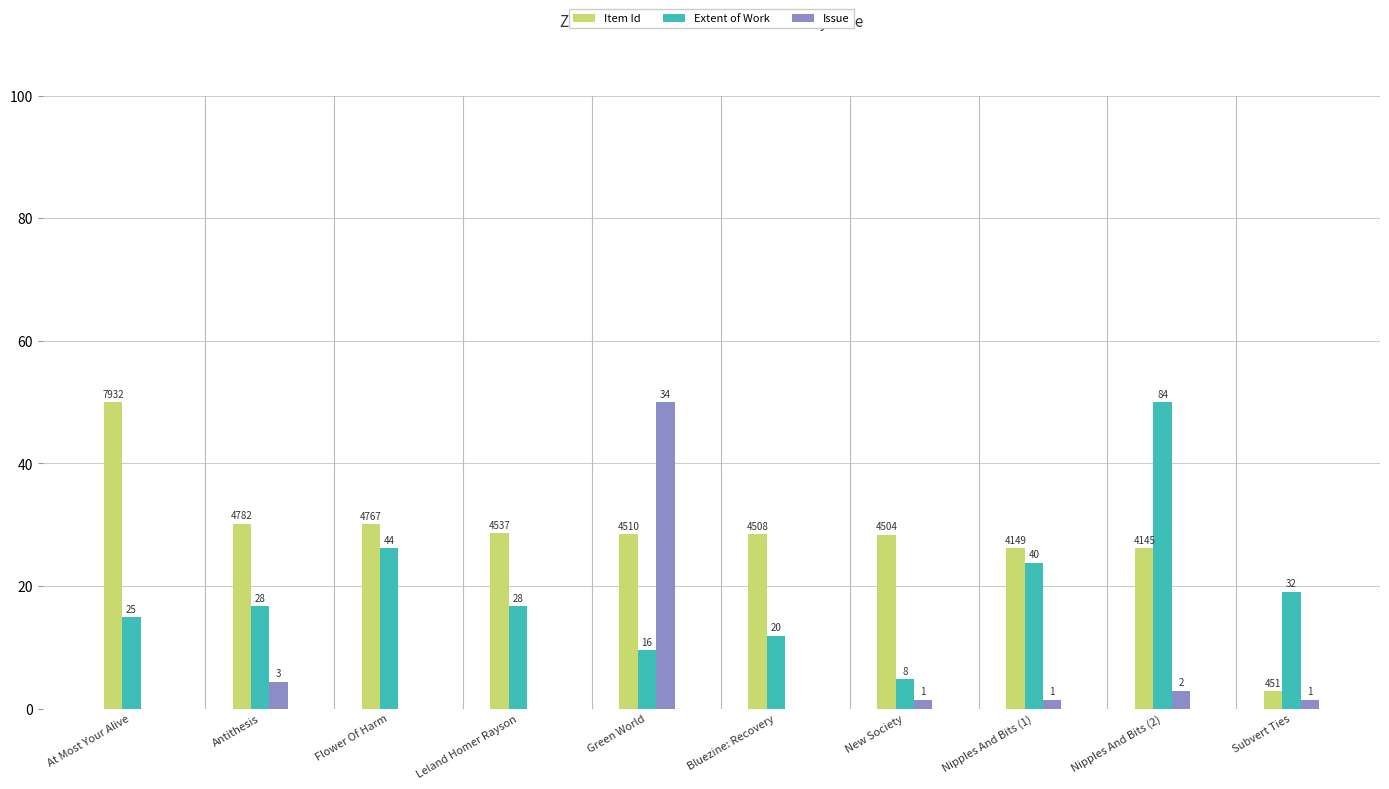

What is the label of the 1st bar from the left?

At Most Your Alive